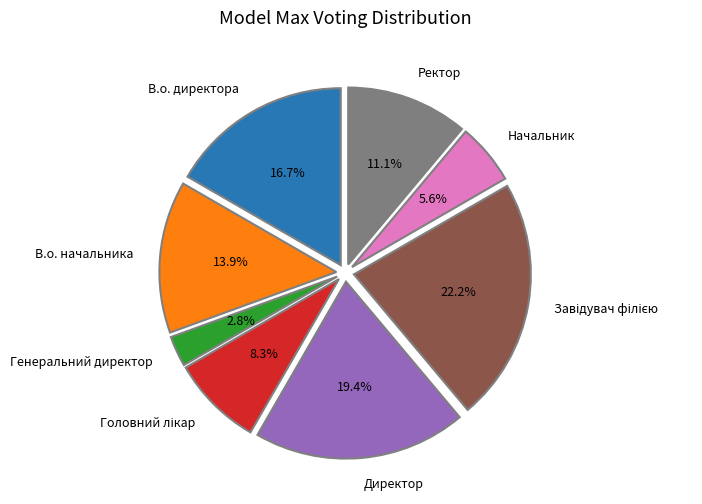

Which slice is the smallest?

Генеральний директор